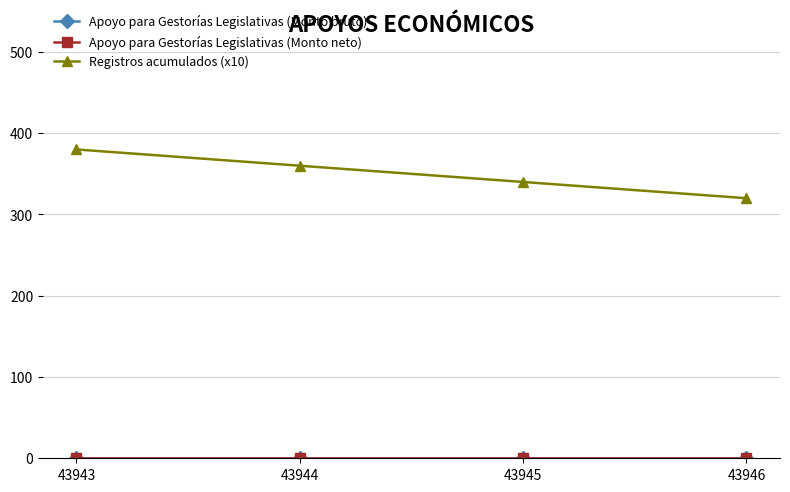

What is the total value across all series at 43946?

320